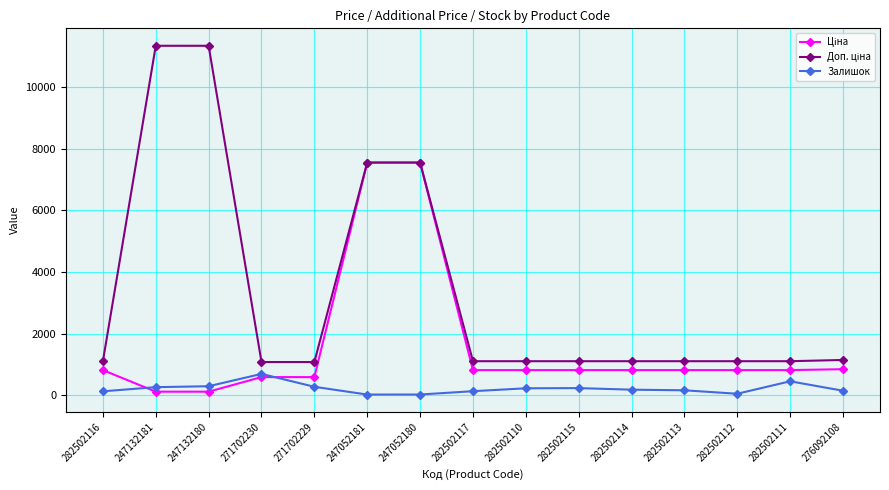

What is the difference between the highest and lowest values at 282502111?

651.8